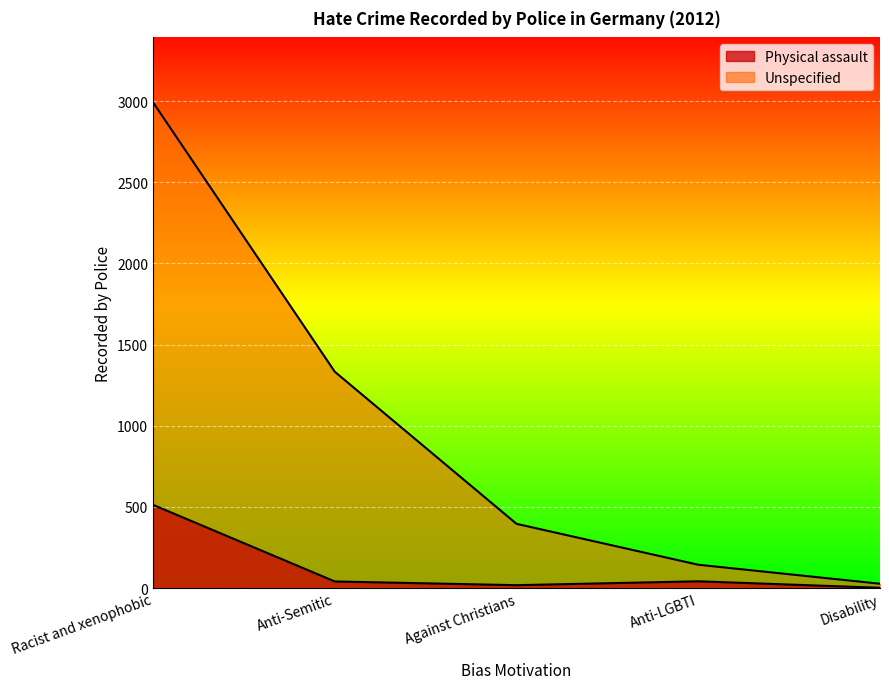

True or false: Physical assault and Unspecified intersect in this chart.

False